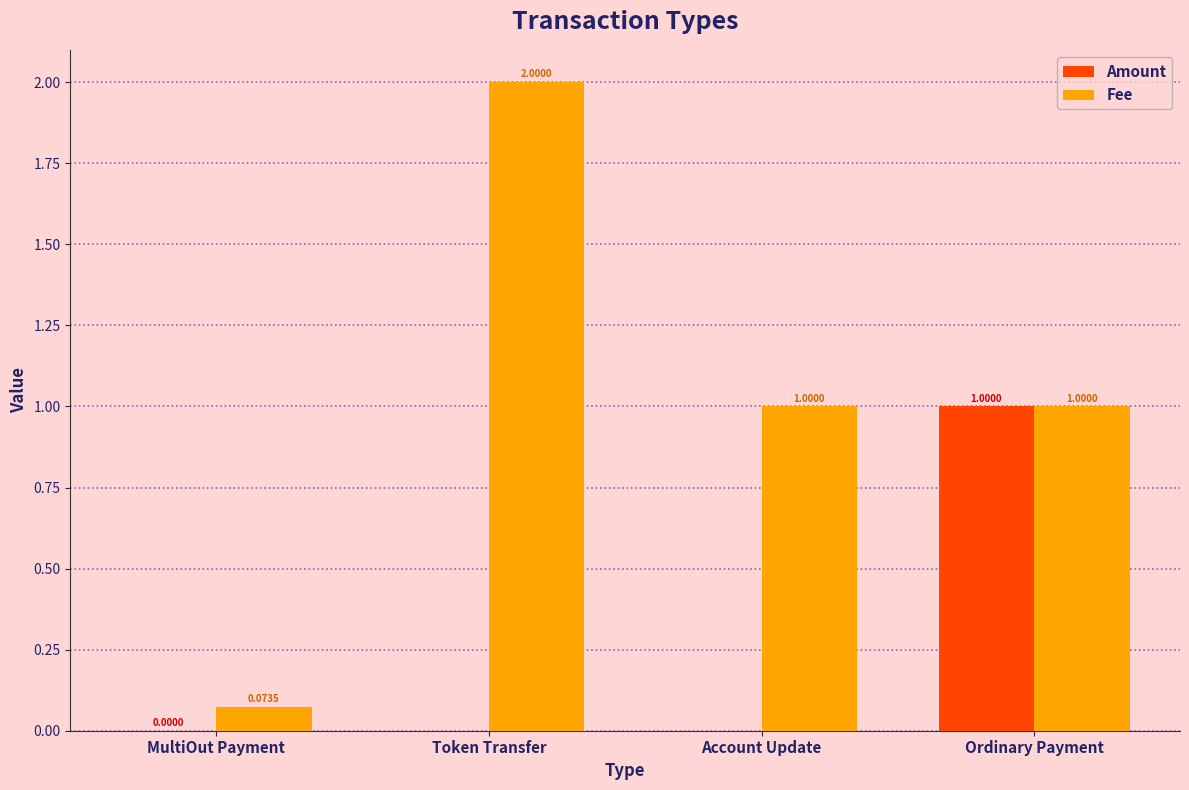

At which label does Fee reach its peak?

Token Transfer